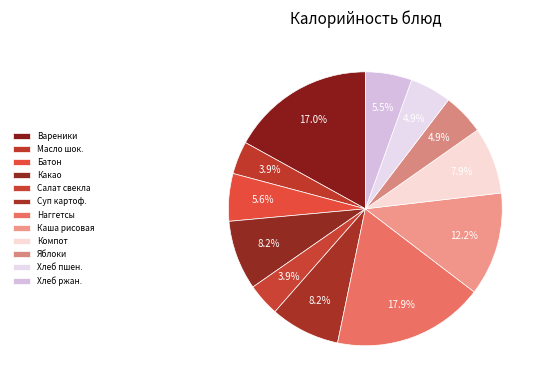

How many slices are in this pie chart?

12